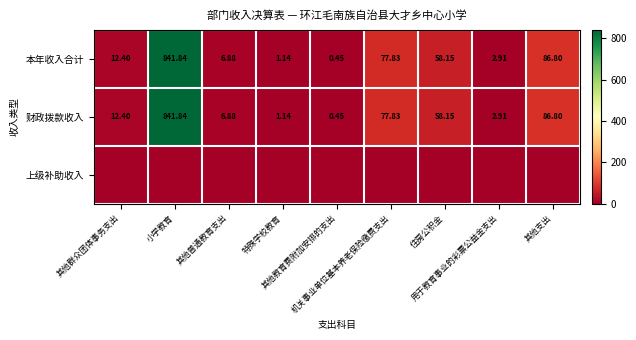

What is the difference between the maximum and second lowest values in the 本年收入合计 series?

840.7